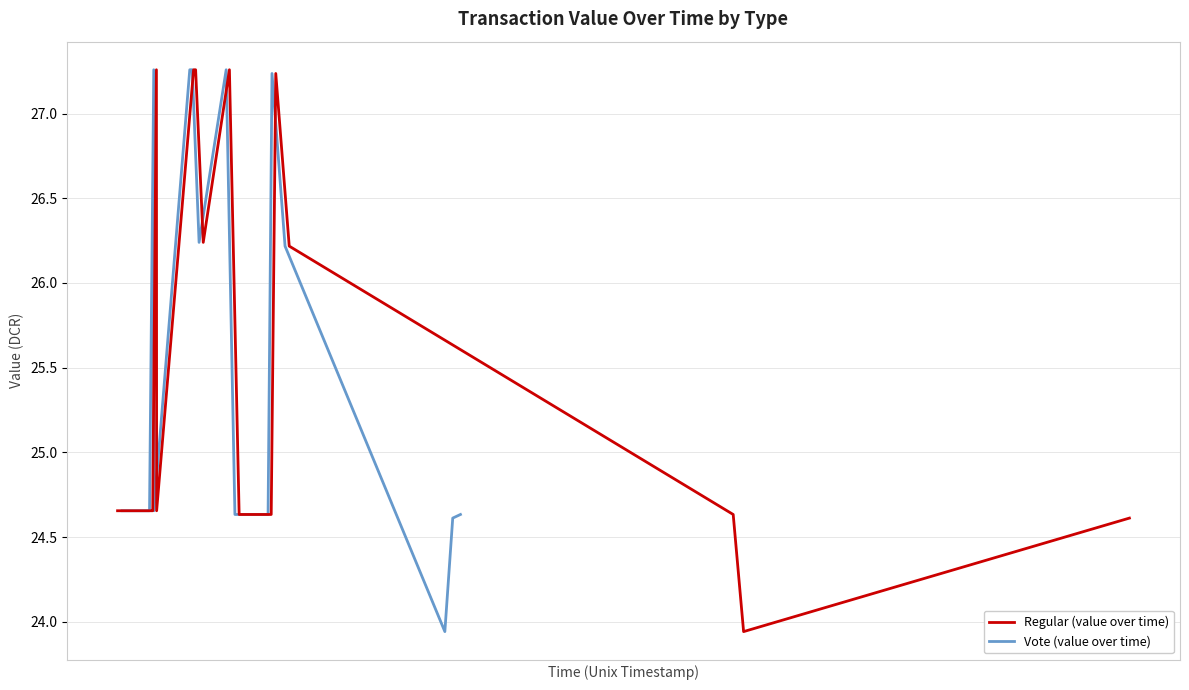

Which series has the largest total across all categories?

Regular (value over time)